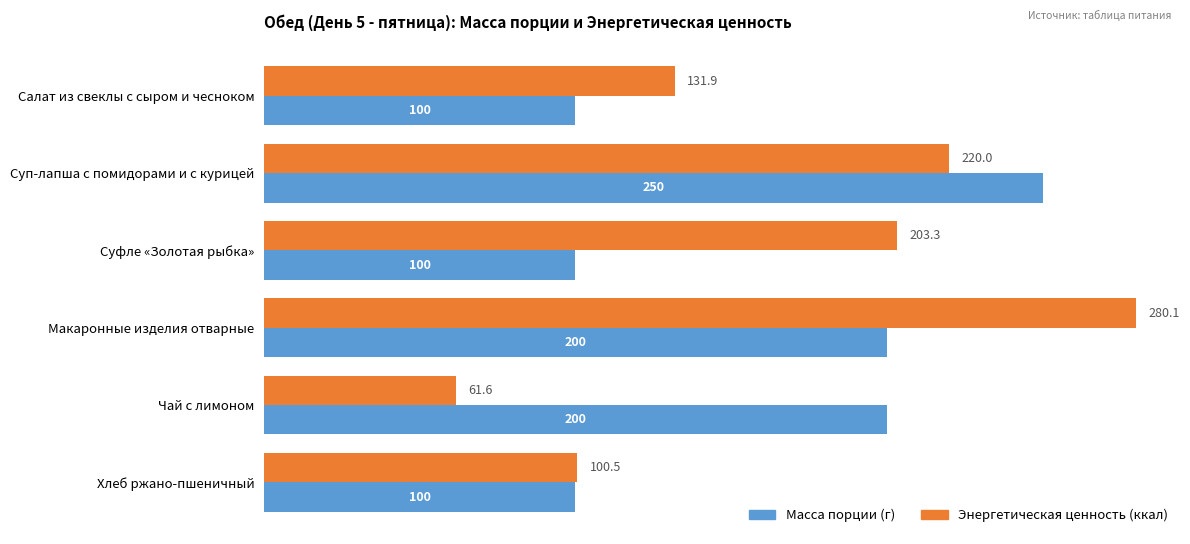

At which label is Энергетическая ценность (ккал) closest to 170?

Суфле «Золотая рыбка»